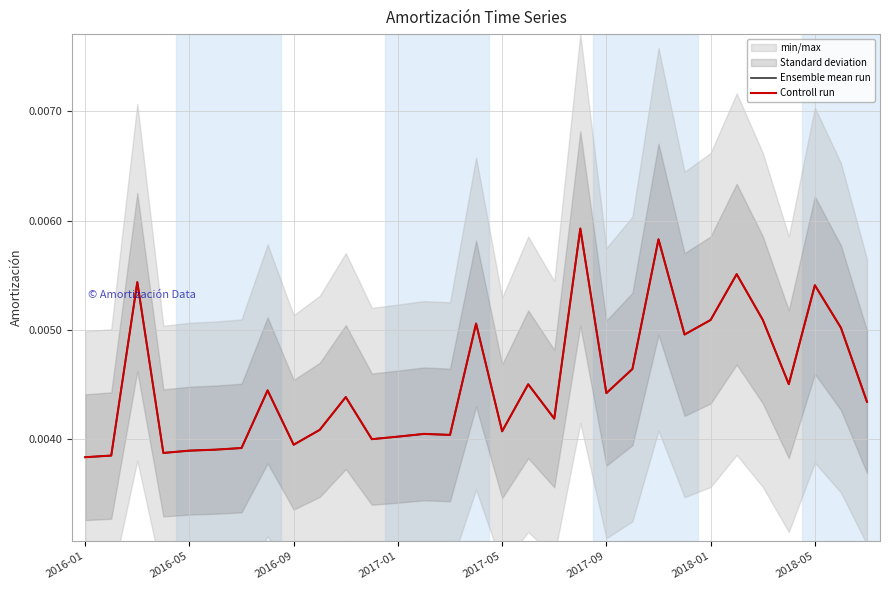

Which category has the highest value across all series?

19